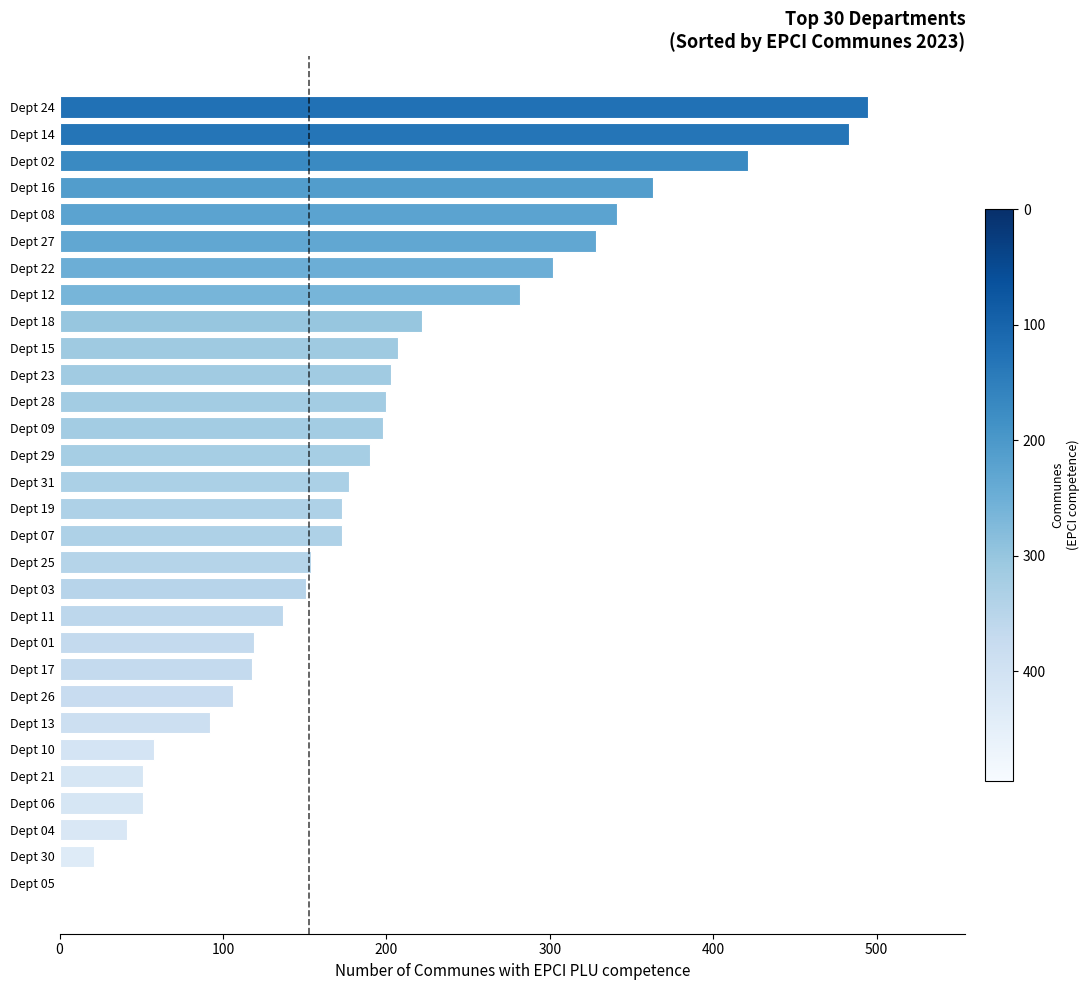

Are the bars horizontal?

Yes